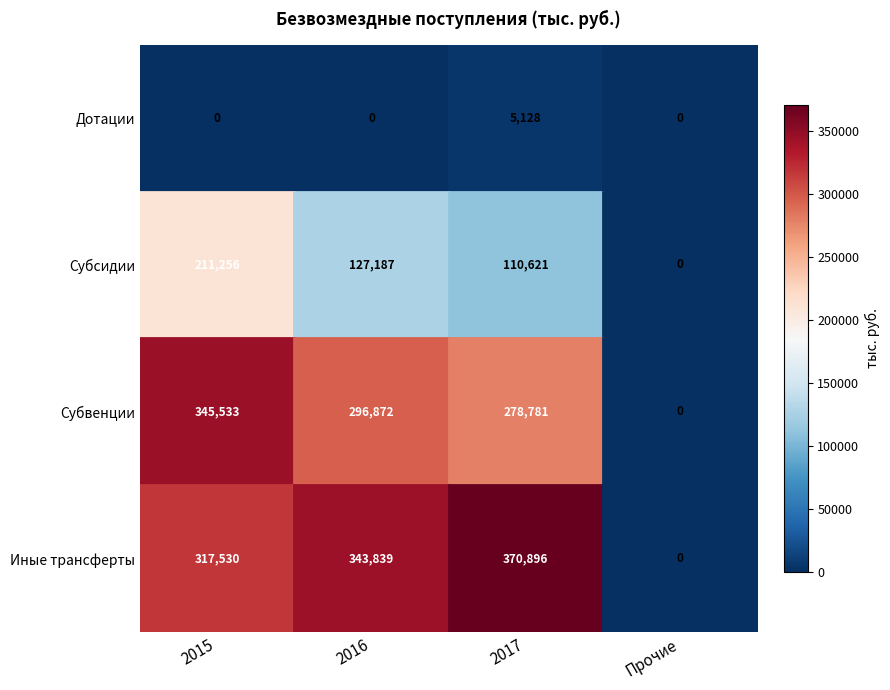

What is the difference between the Субсидии values at 2016 and 2017?

16566